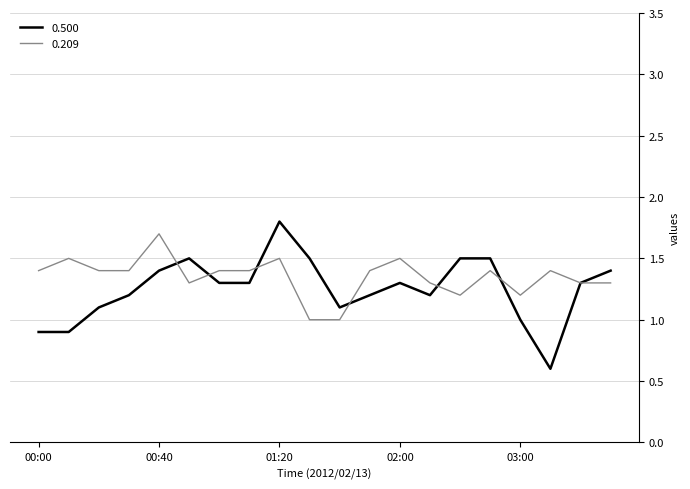

What is the smallest value displayed?

0.6